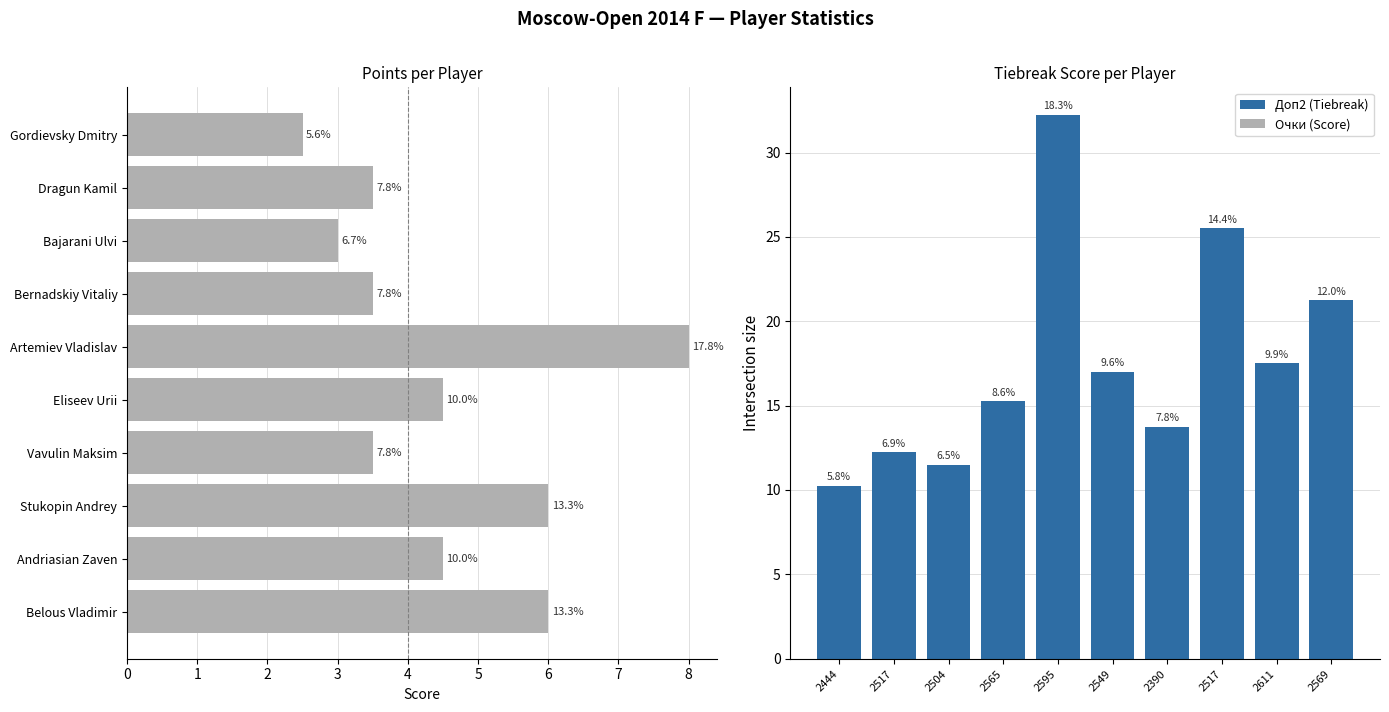

What is the sum of all Доп2 (Tiebreak) values?

176.5